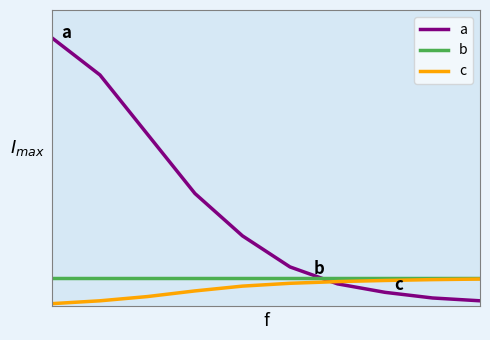

At which label does c reach its peak?

9